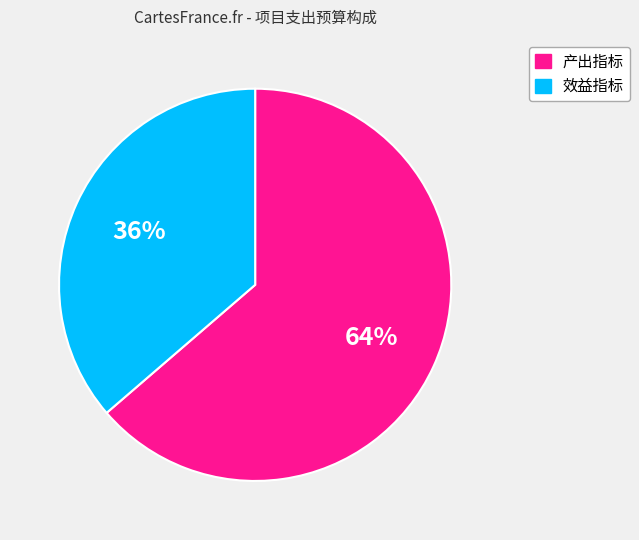

To the nearest percent, what is the average slice percentage?

50%